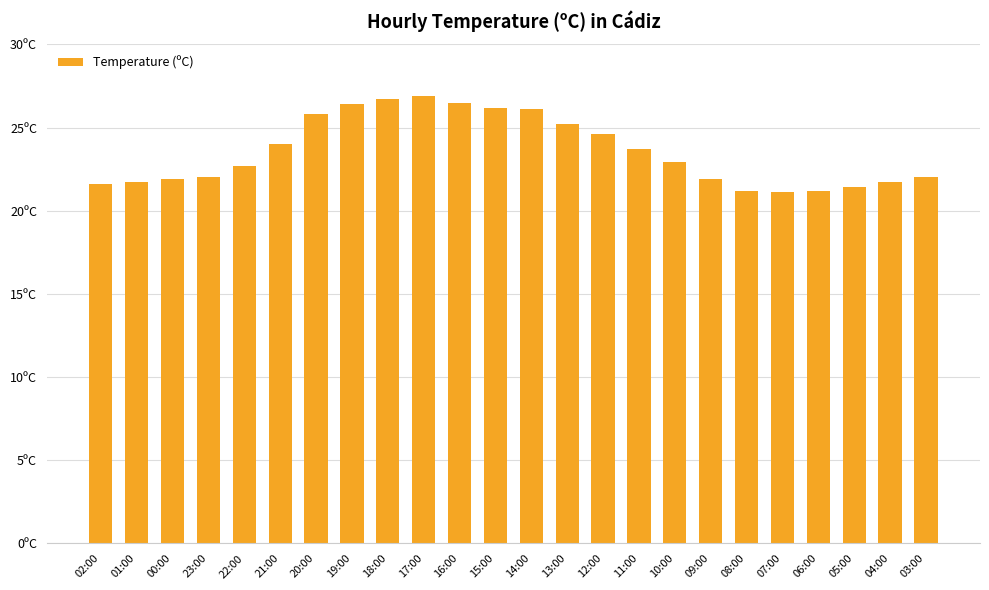

What is the average value?

23.6